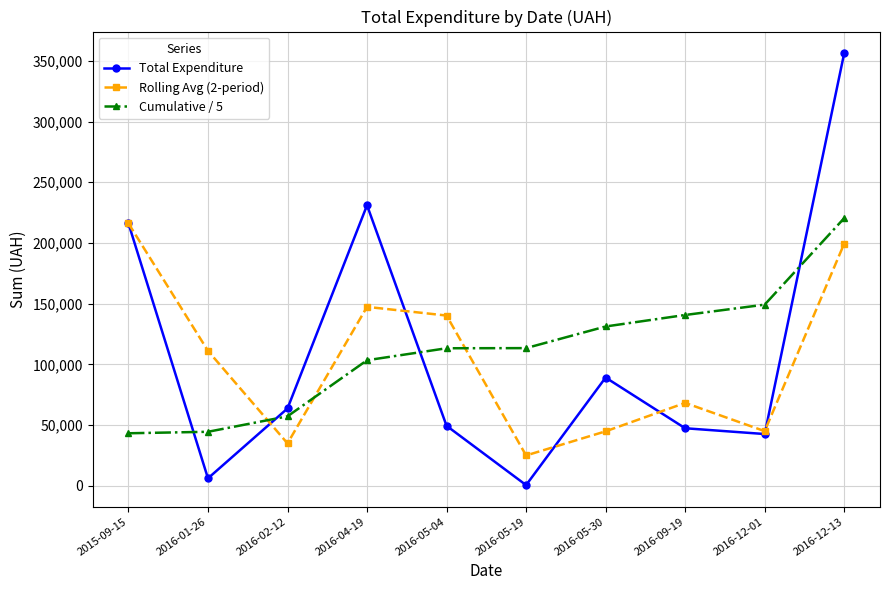

How many times do Total Expenditure and Cumulative / 5 cross each other?

4